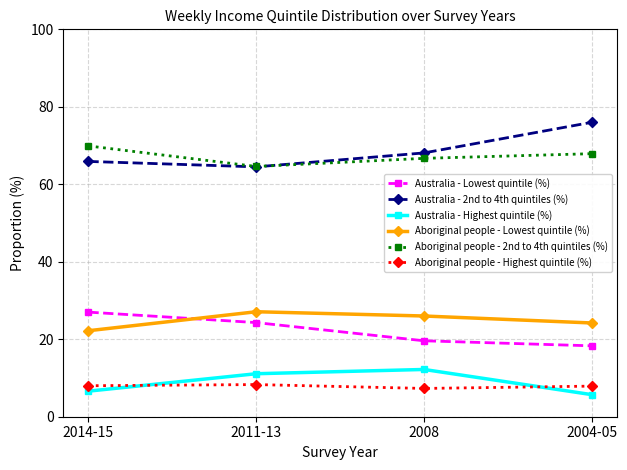

What is the value of the Australia - Lowest quintile (%) point at the 4th from the left?

18.3